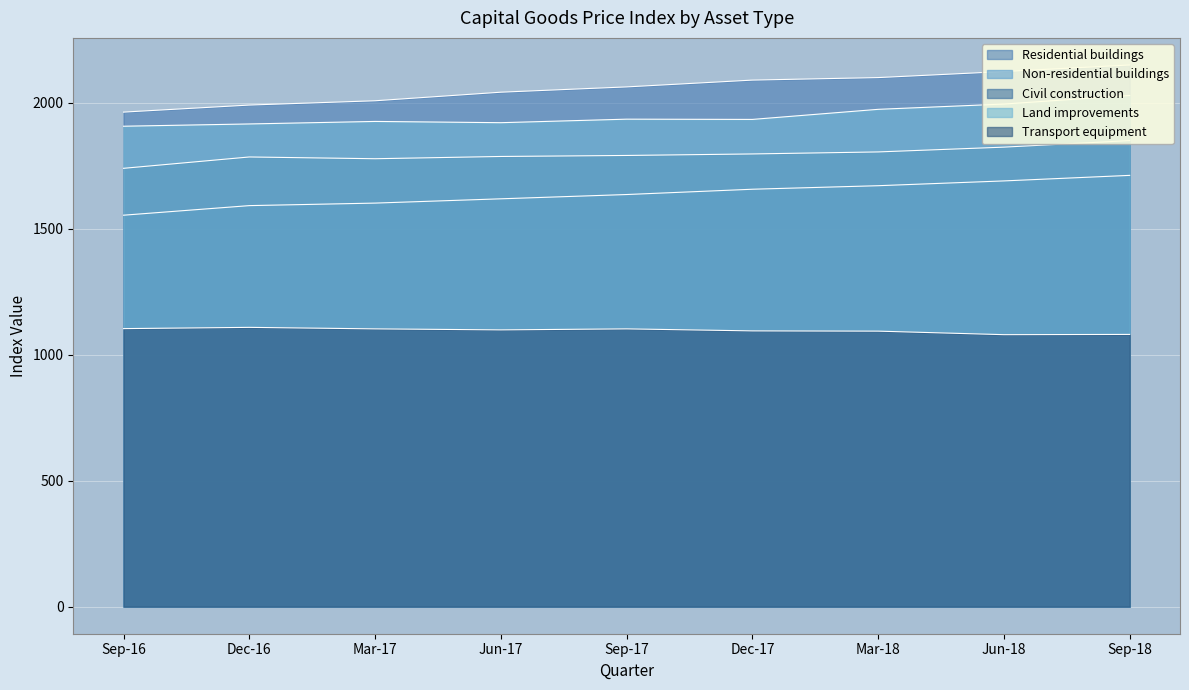

In Civil construction, how many points are lower than both neighbors (excluding endpoints)?

1